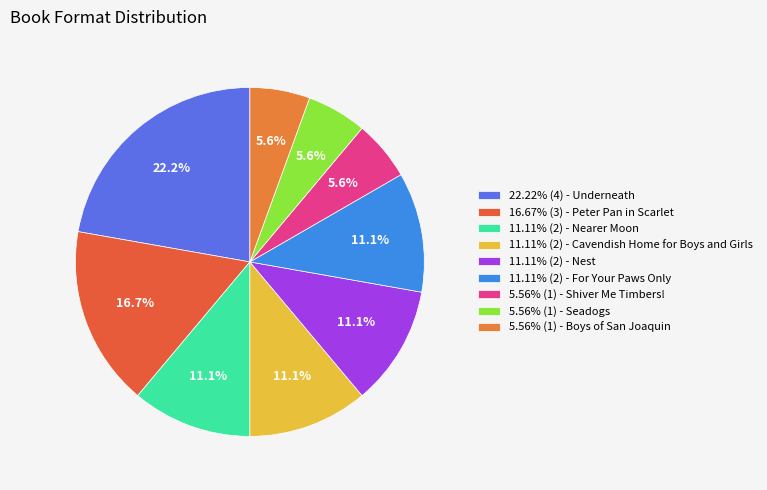

Which category has the smallest portion of the pie?

Shiver Me Timbers!